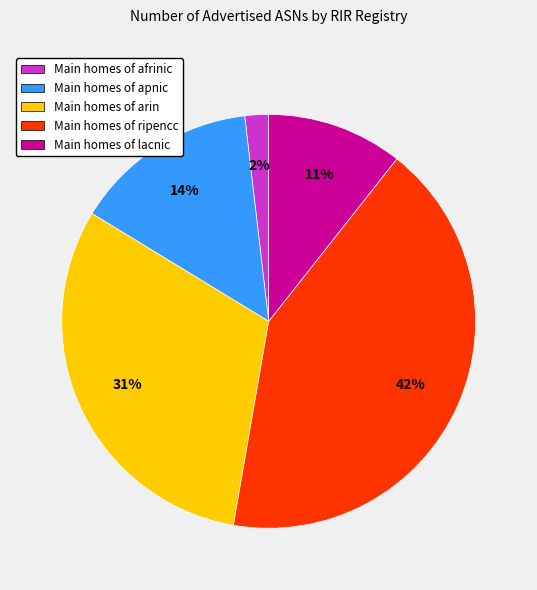

To the nearest percent, what is the average slice percentage?

20%